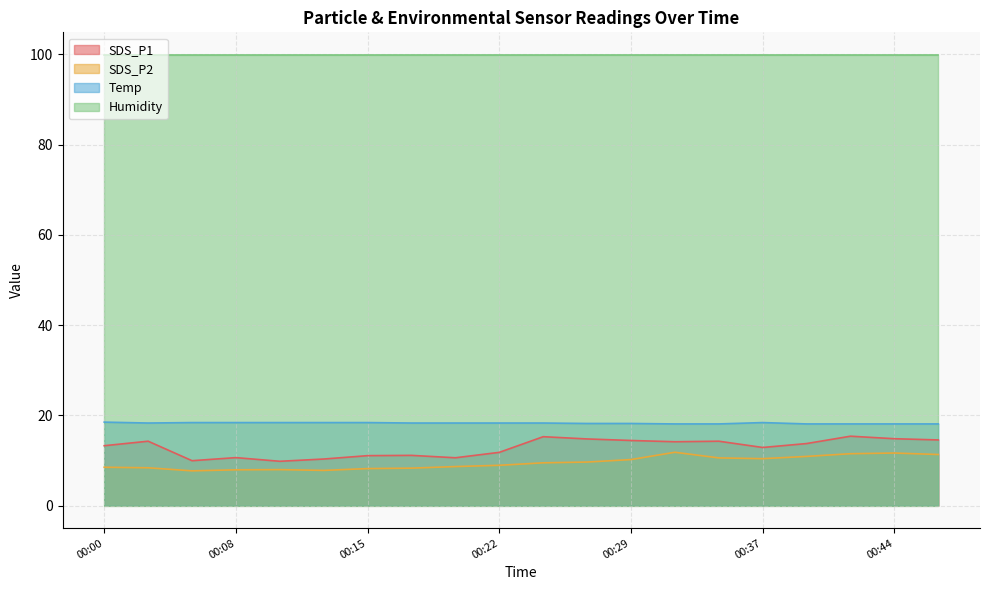

What is the spread (max minus min) of values at 00:08?

92.0